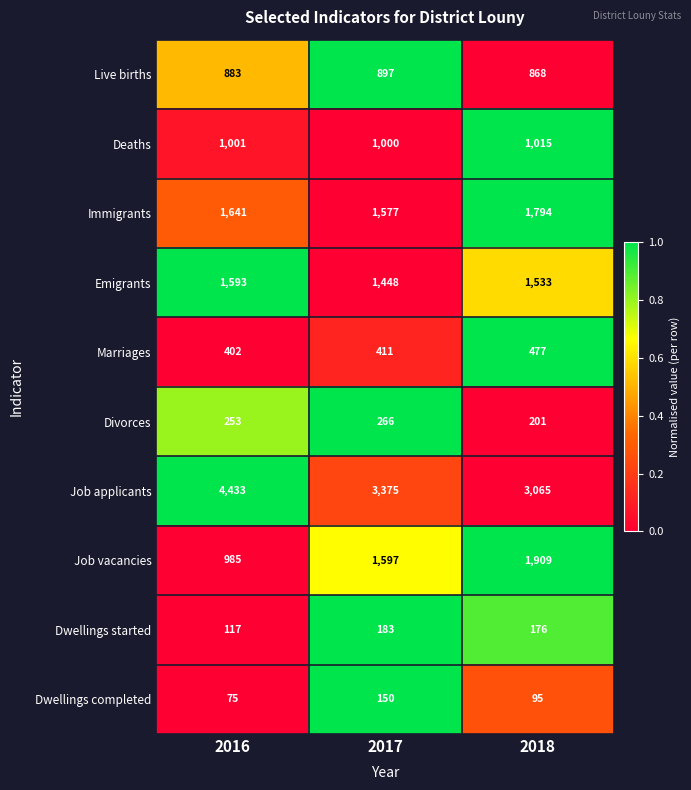

What is the maximum value shown in the chart?

4433